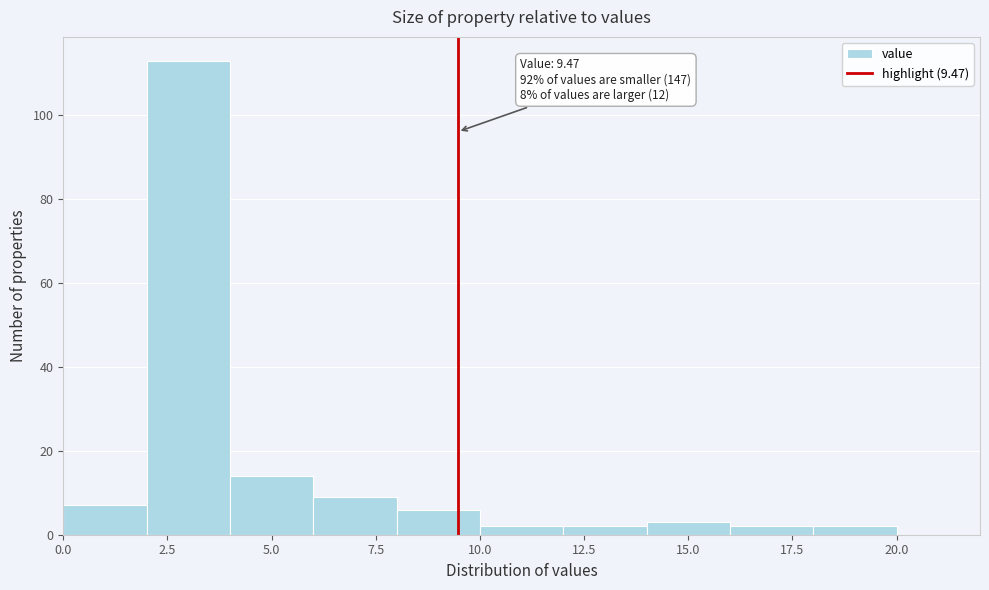

Over which range of the x-axis is the bar tallest?

2 to 4